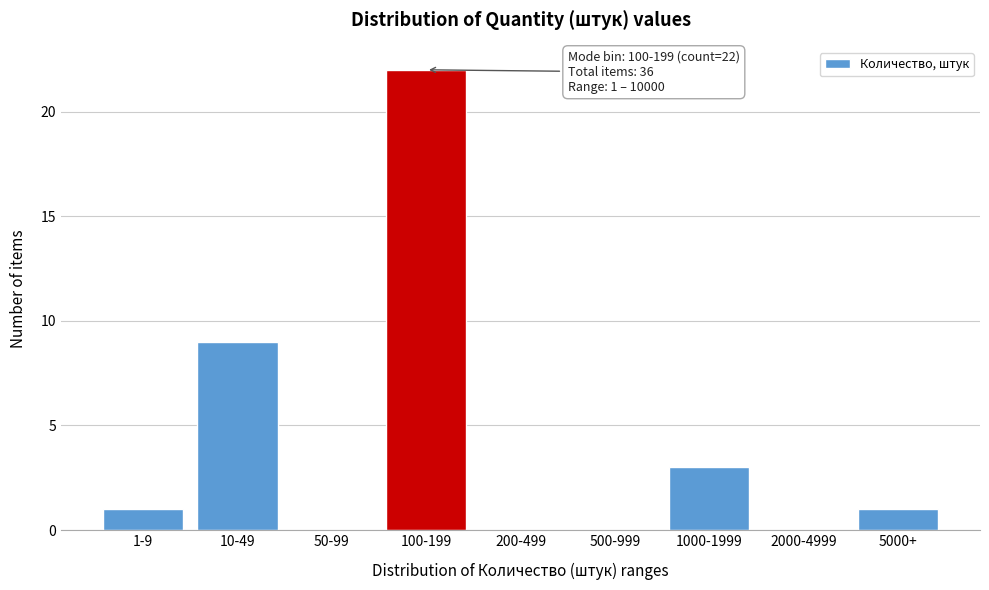

Reading left to right, what are all the values shown in this chart?

1-9=1	10-49=9	50-99=0	100-199=22	200-499=0	500-999=0	1000-1999=3	2000-4999=0	5000+=1